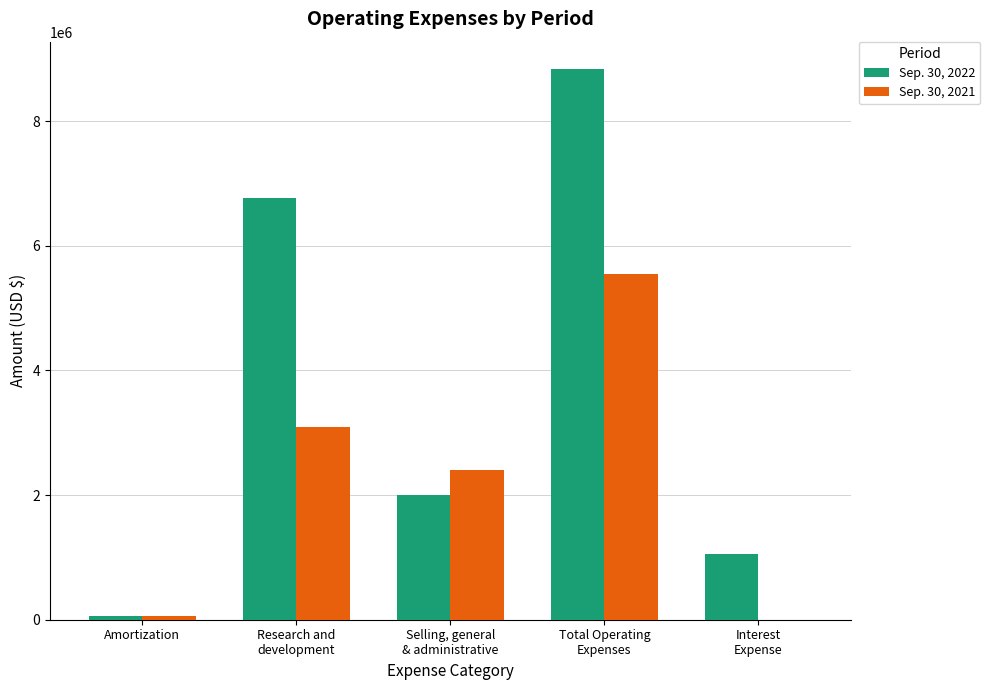

The Sep. 30, 2021 series shows 3094778 at Research and
development. True or false?

True